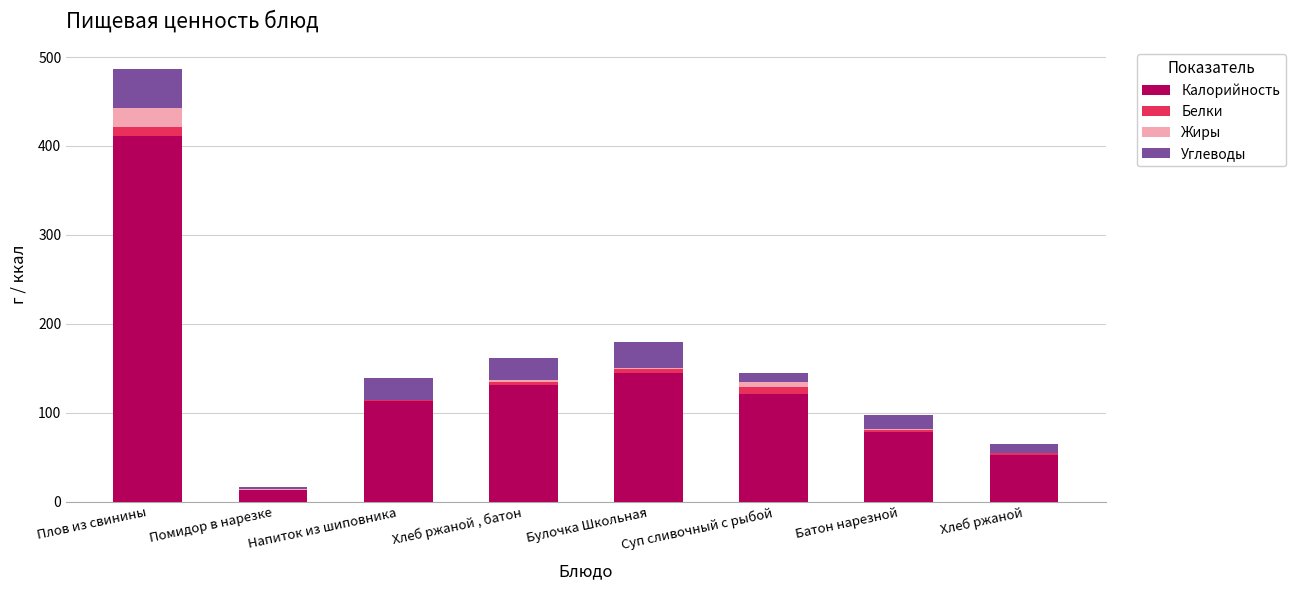

The value of Калорийность at Хлеб ржаной , батон is 220.1. True or false?

False